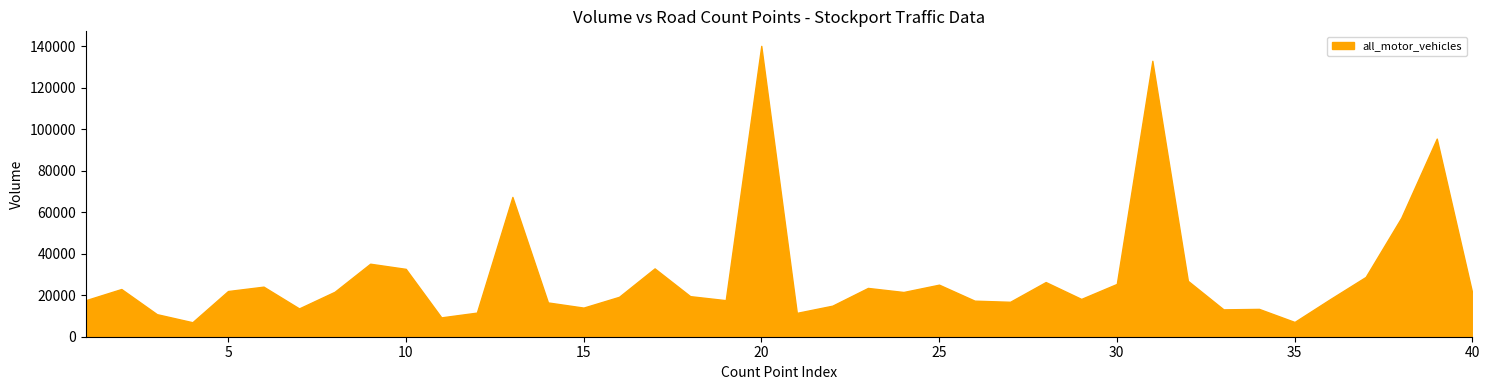

What is the difference between the all_motor_vehicles values at 17 and 8?

11276